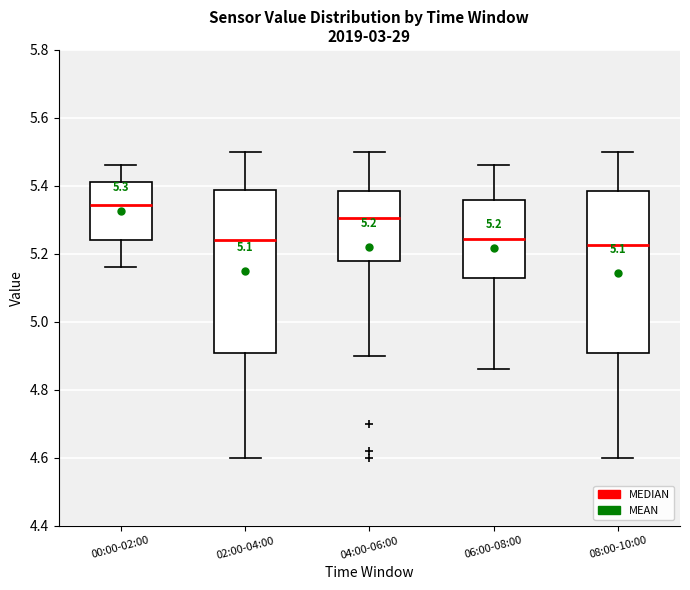

Which box has the highest median line?

00:00-02:00